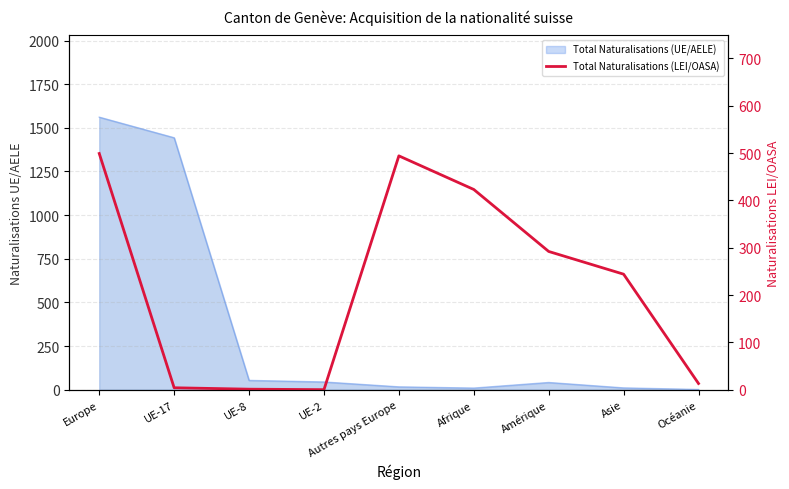

What is the label of the 4th point from the right?

Afrique